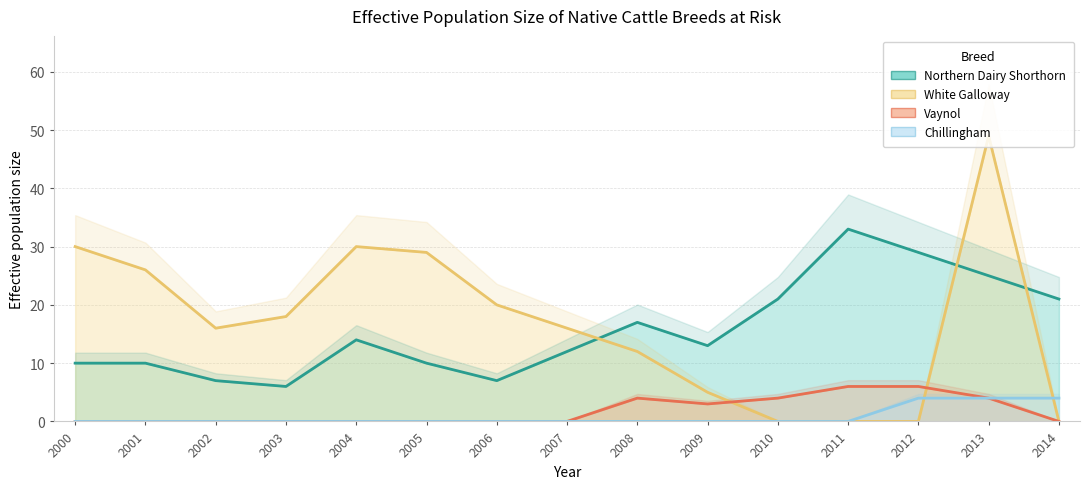

Is the value of Vaynol at 2010 greater than the value of White Galloway at 2011?

Yes